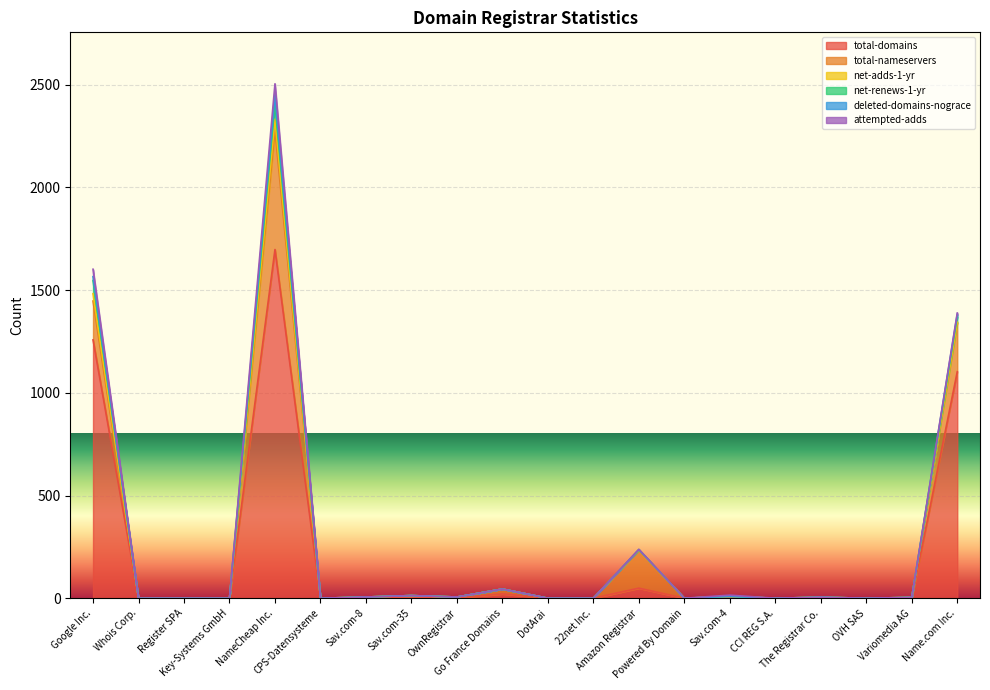

List the series in order of their peak value, lowest first.

deleted-domains-nograce, net-adds-1-yr, attempted-adds, net-renews-1-yr, total-nameservers, total-domains